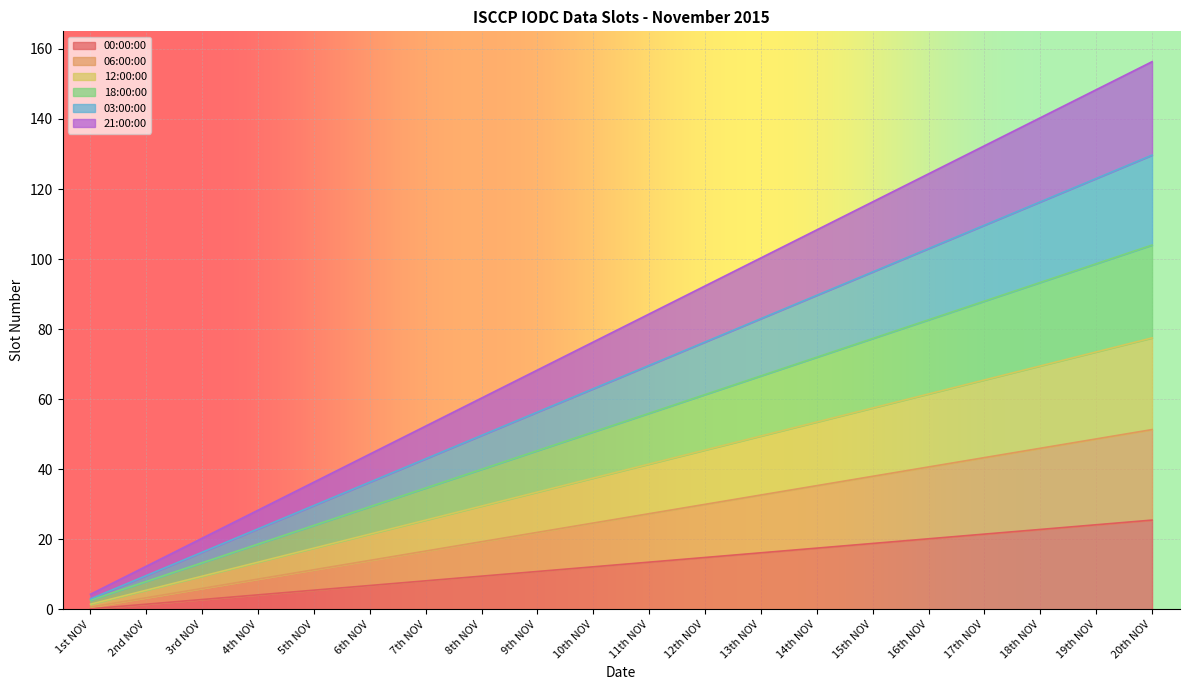

What is the total value across all series at 13th NOV?

100.3